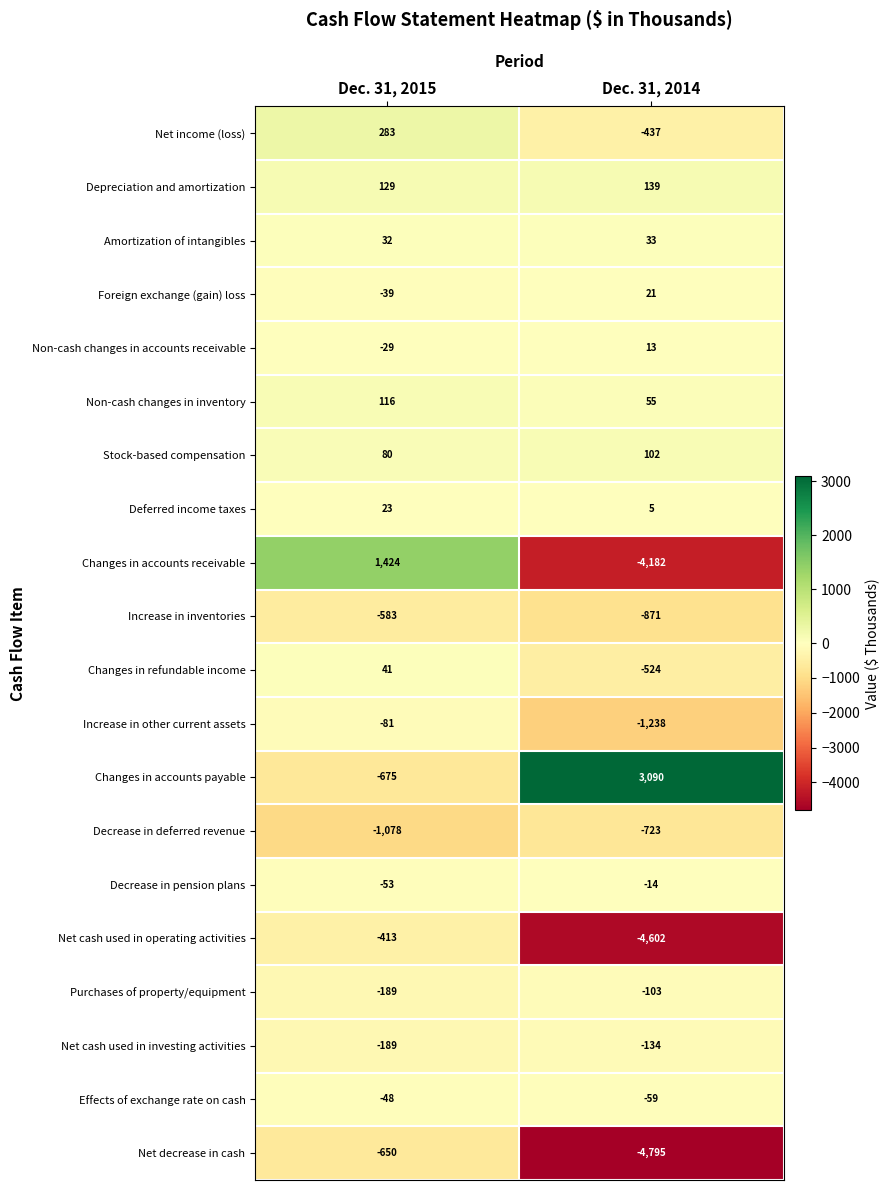

True or false: Deferred income taxes has a value of 9 at Dec. 31, 2014.

False